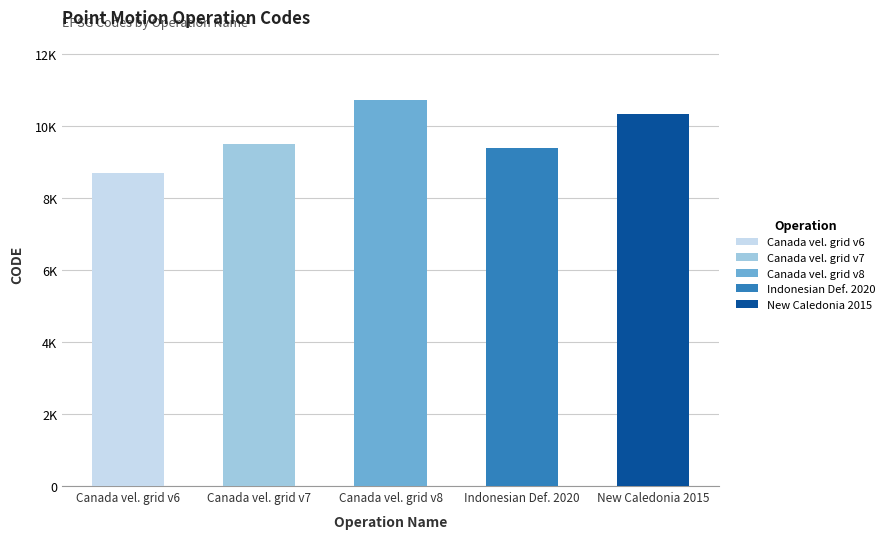

At which label is the value closest to 9691?

Canada velocity grid v7